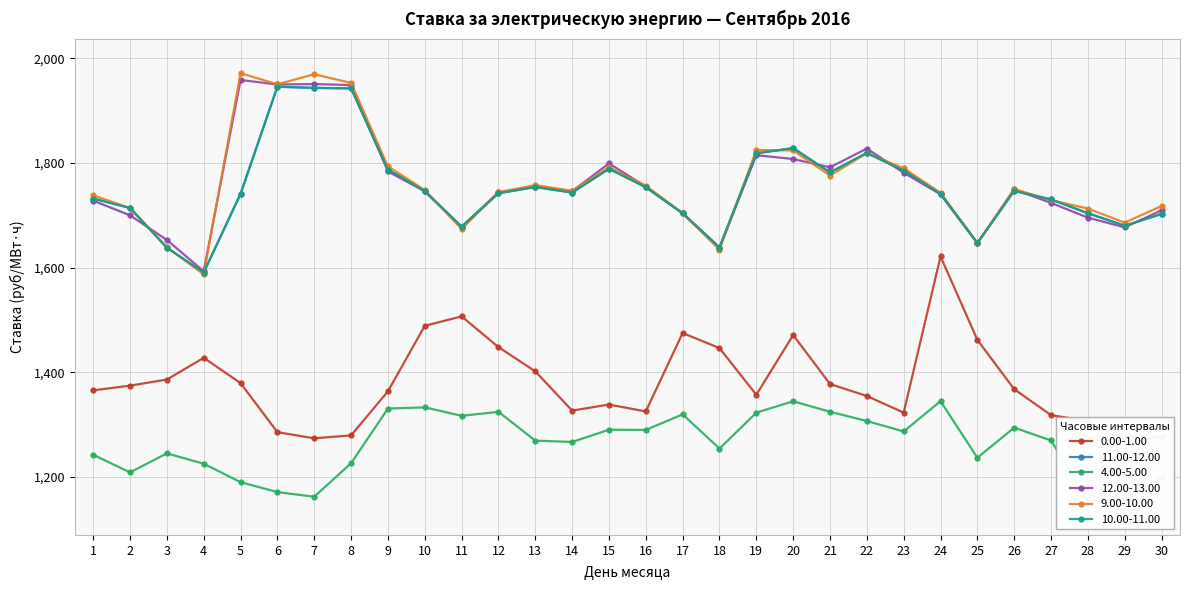

What are all the series names shown in the legend?

0.00-1.00, 11.00-12.00, 4.00-5.00, 12.00-13.00, 9.00-10.00, 10.00-11.00